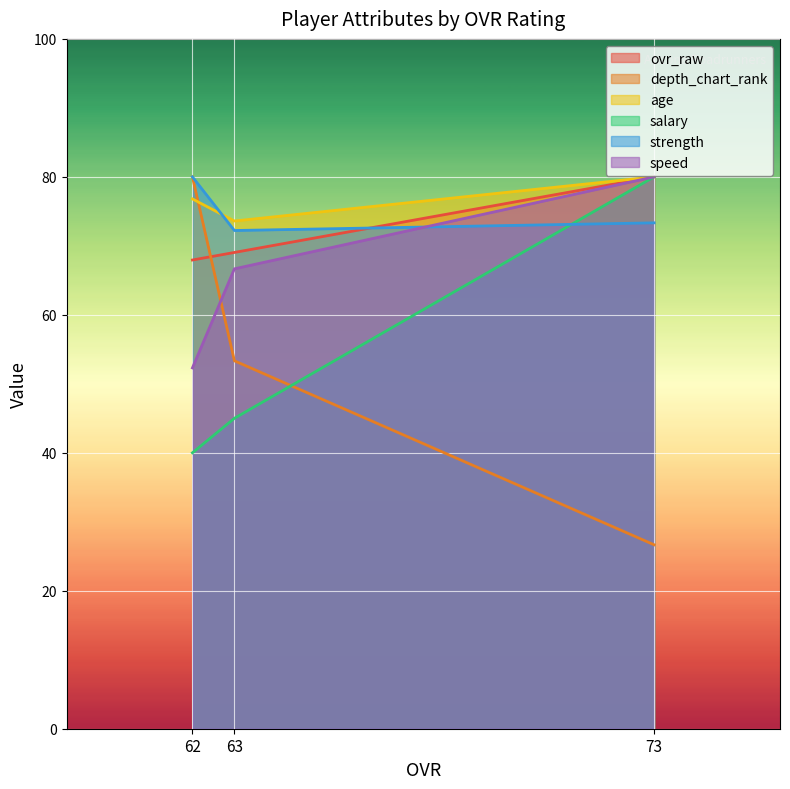

What is the difference between the second highest and minimum values in the age series?

3.2